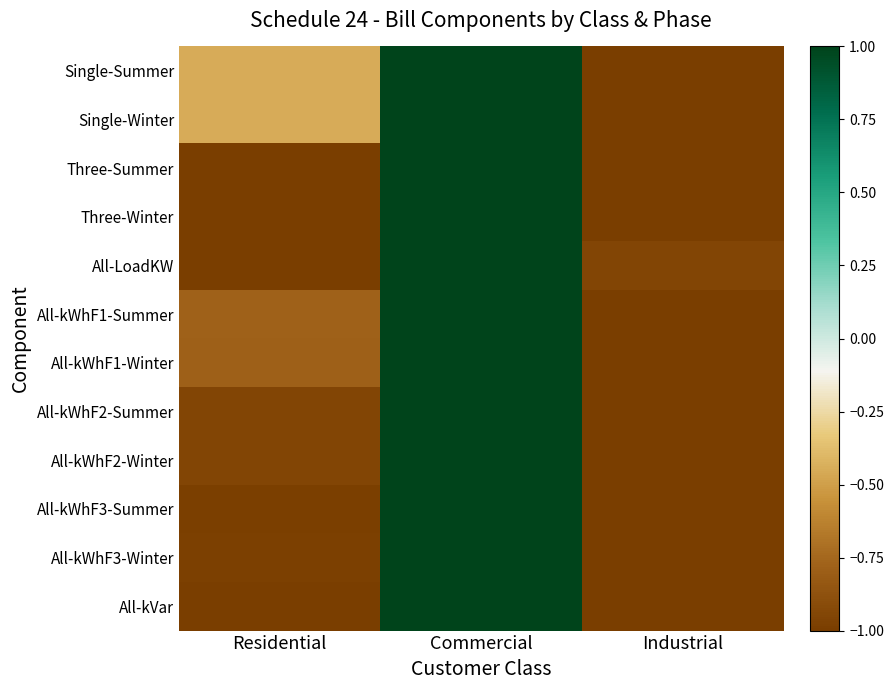

Which series has the widest spread of values?

Single-Summer